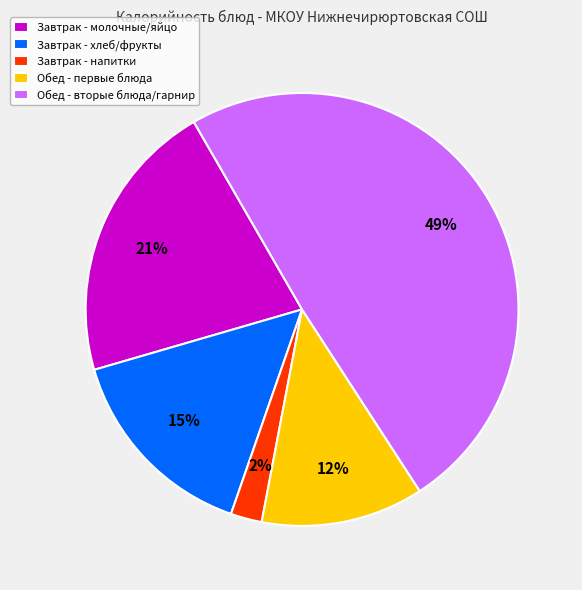

Rank the categories by value from highest to lowest.

Обед - вторые блюда/гарнир, Завтрак - молочные/яйцо, Завтрак - хлеб/фрукты, Обед - первые блюда, Завтрак - напитки